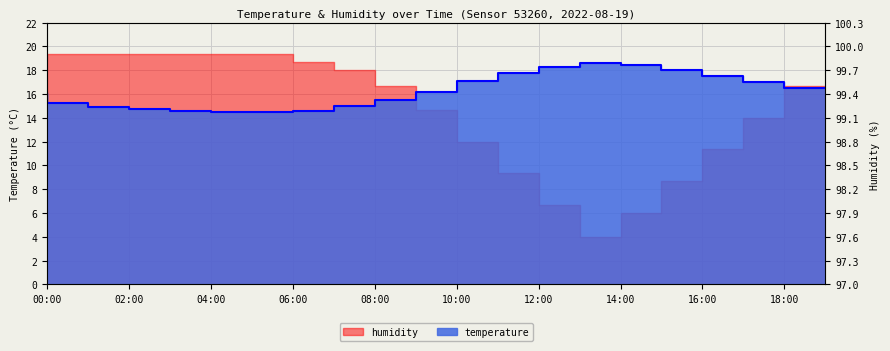

The chart shows a value of 5.0 at 15. True or false?

False